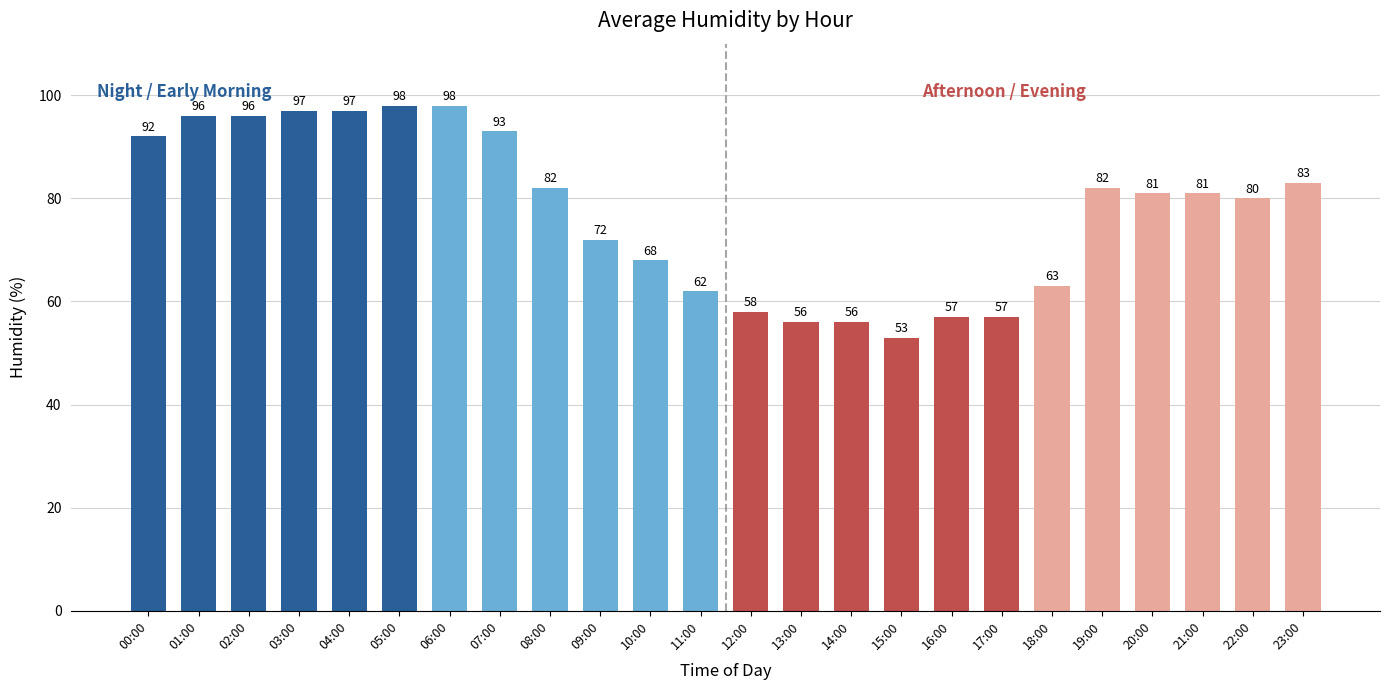

What is the minimum value shown in the chart?

53